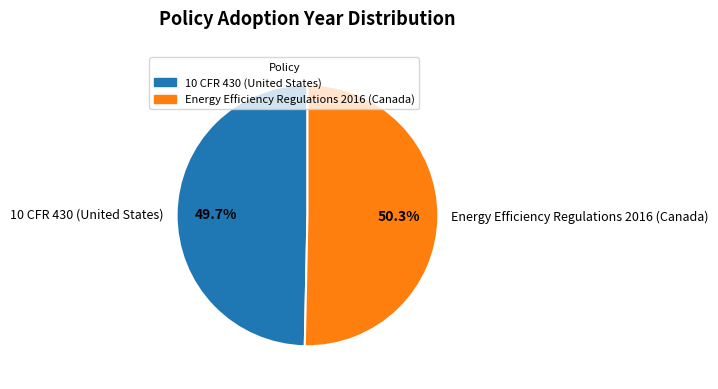

Which slice is the smallest?

10 CFR 430 (United States)